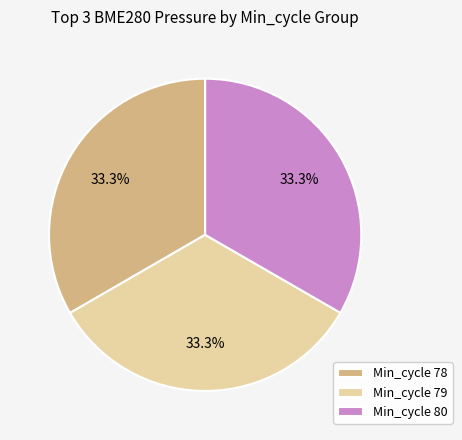

Is there a majority slice in this chart?

No